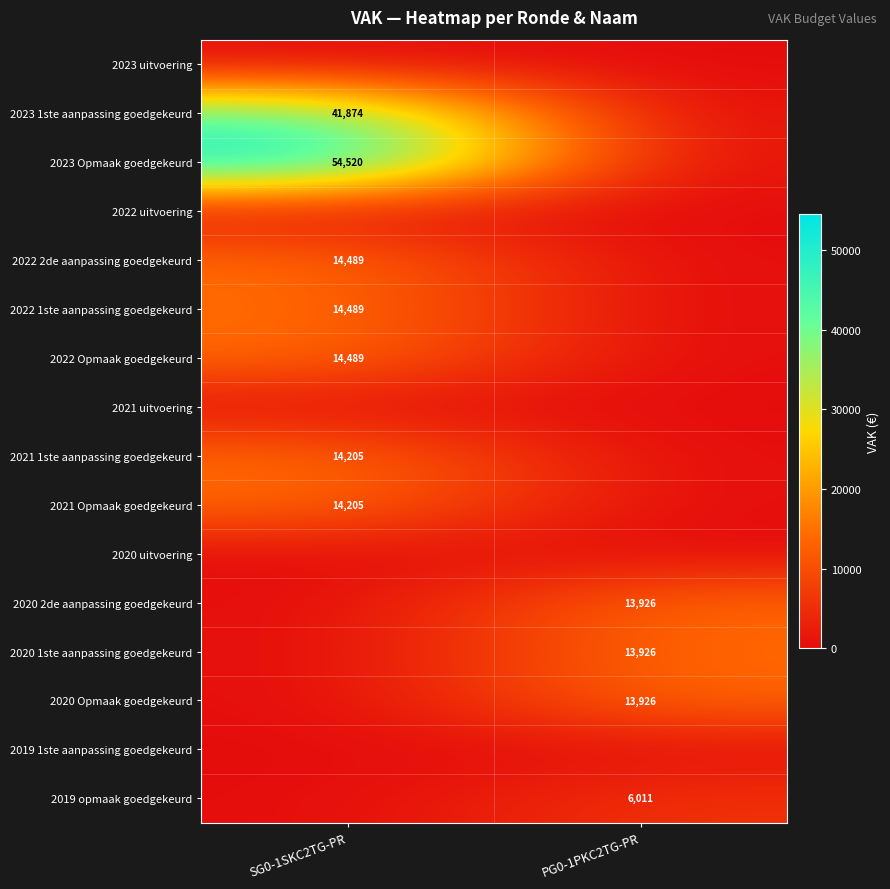

Is it true that 2022 Opmaak goedgekeurd equals 6546 at SG0-1SKC2TG-PR?

False